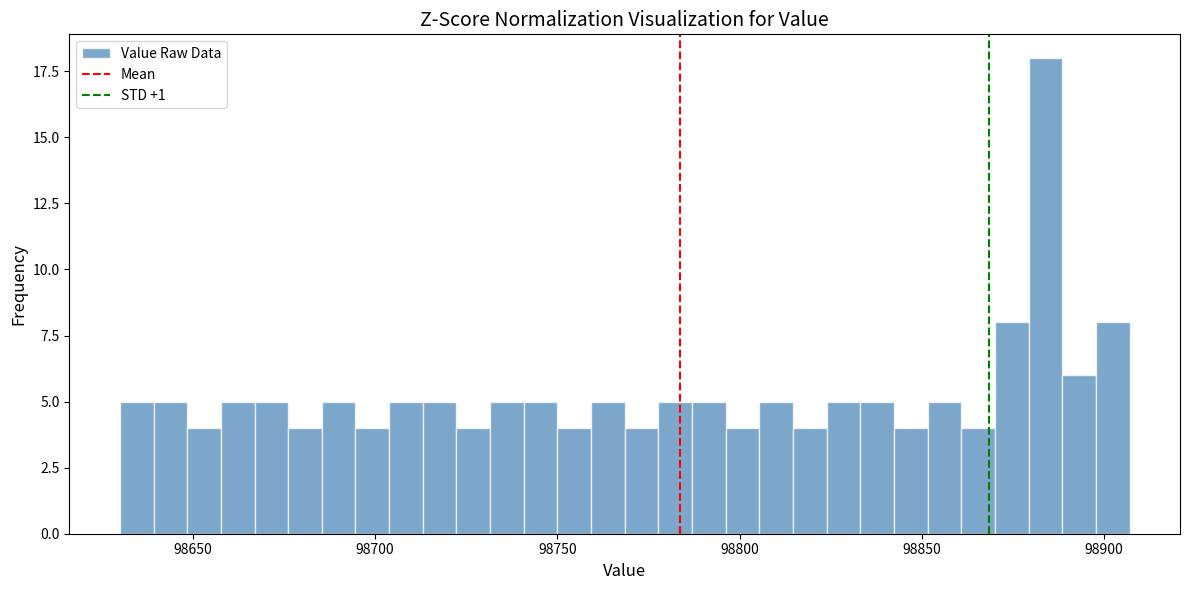

Read against the x-axis, roughly where is the centre of the tallest bar?

98885